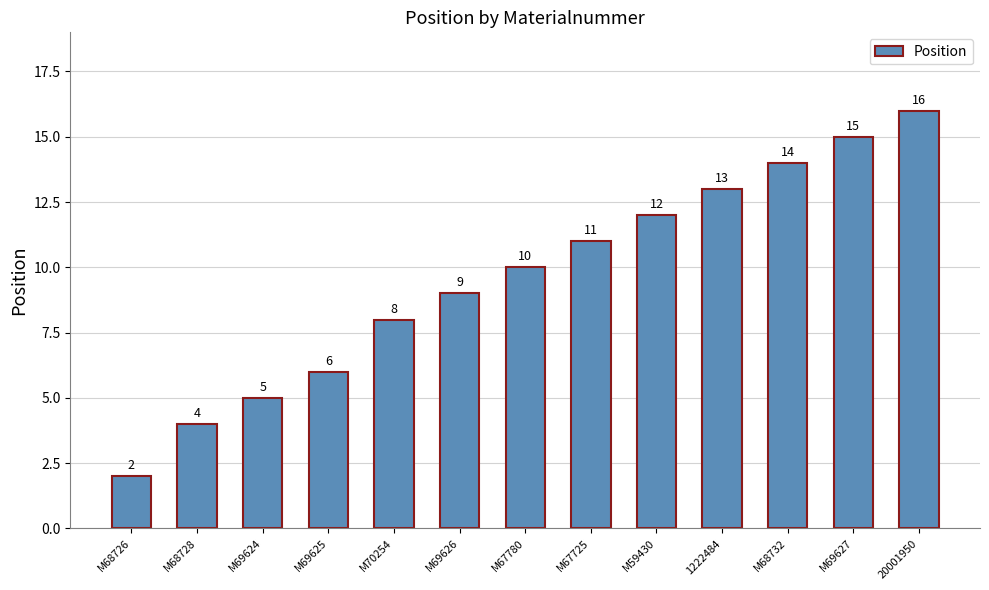

What is the sum of the values at M69626 and 20001950?

25